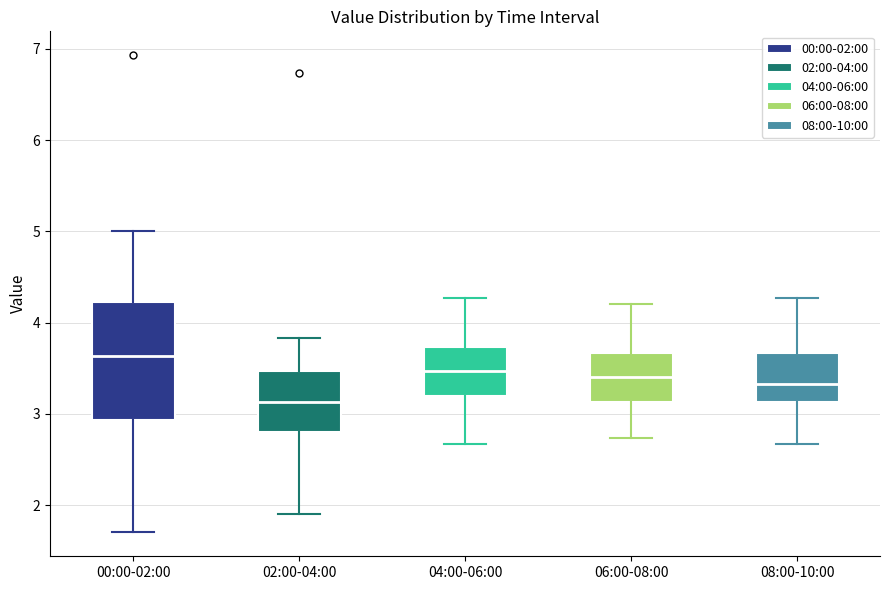

Comparing the boxes themselves (not the whiskers), which one is the tallest?

00:00-02:00